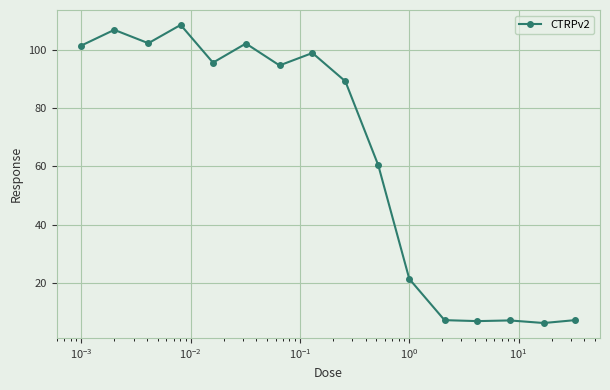

What is the value of the 16th point from the left?

7.1